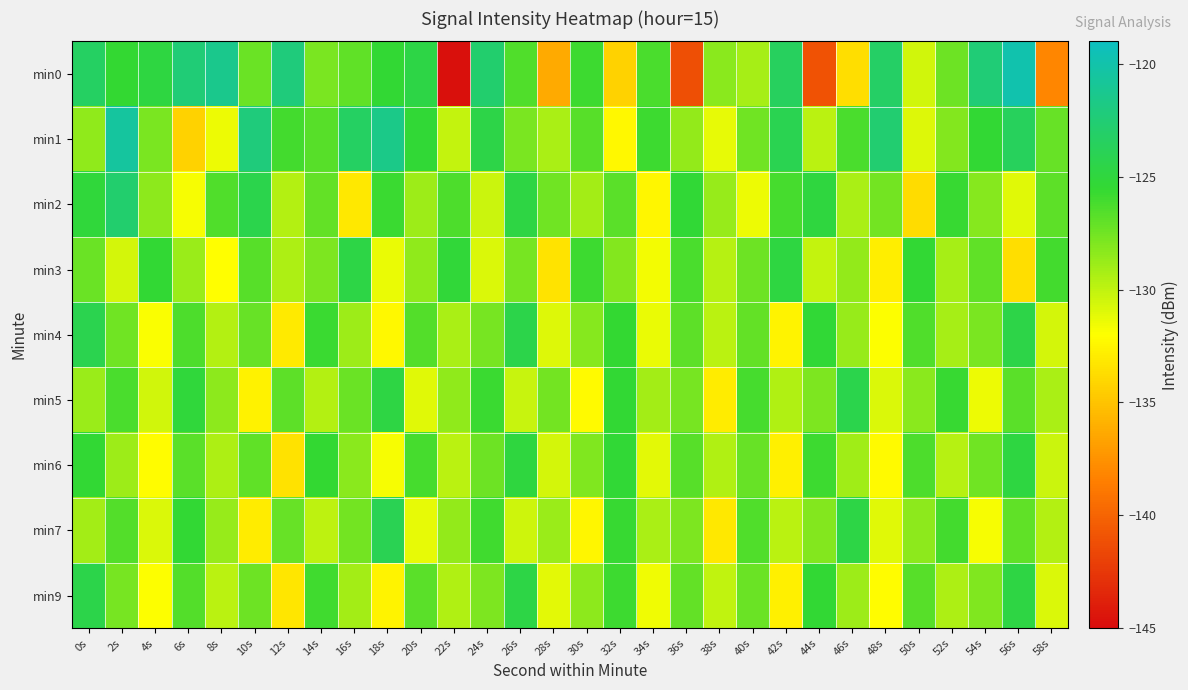

How many data points does each series have?

30